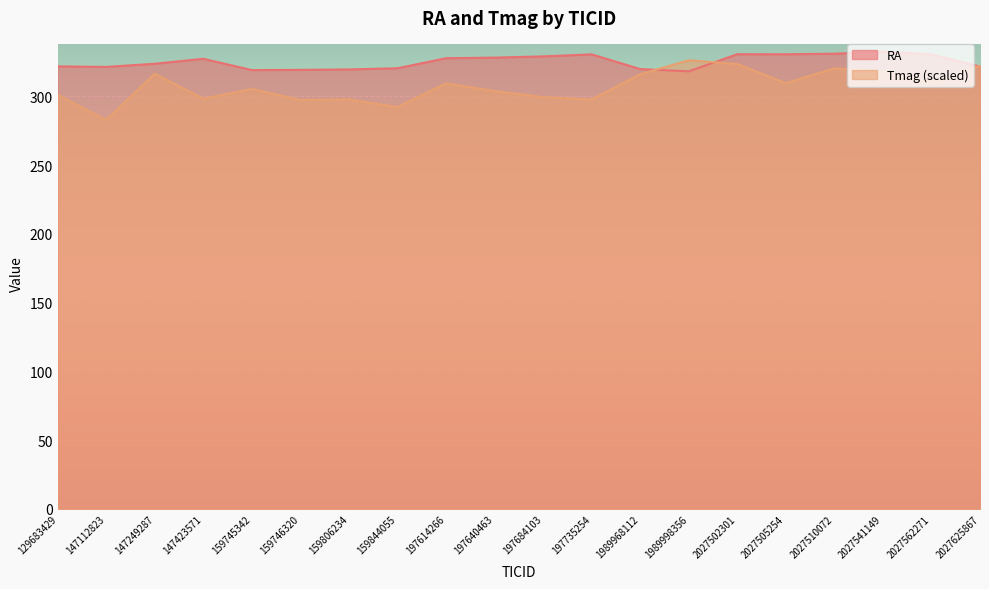

True or false: Tmag has more than 1 points higher than both neighbors.

True